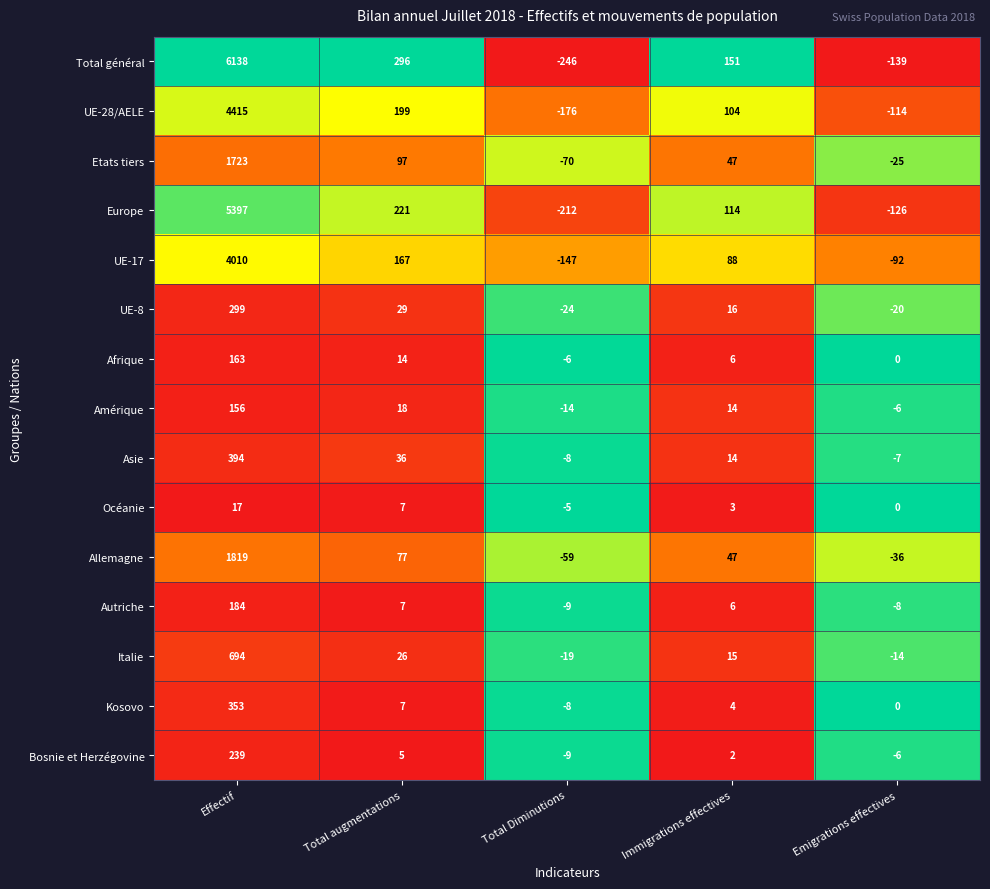

Which series has the widest spread of values?

Total général